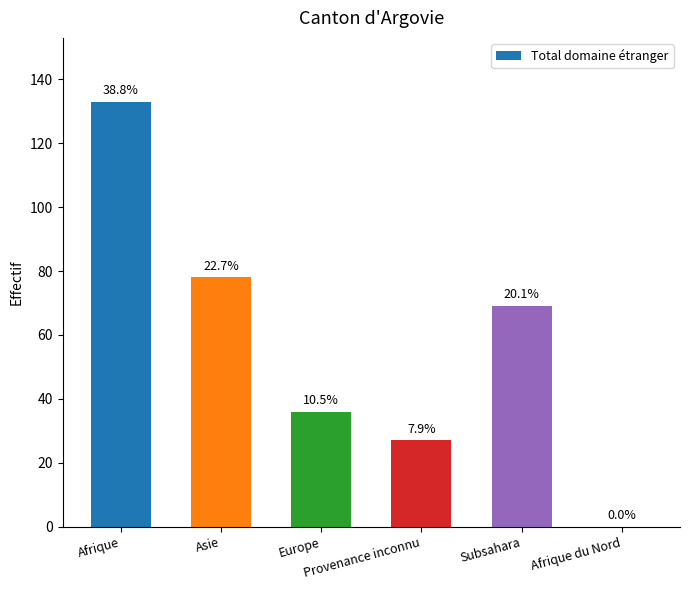

The value at Europe is 36. True or false?

True